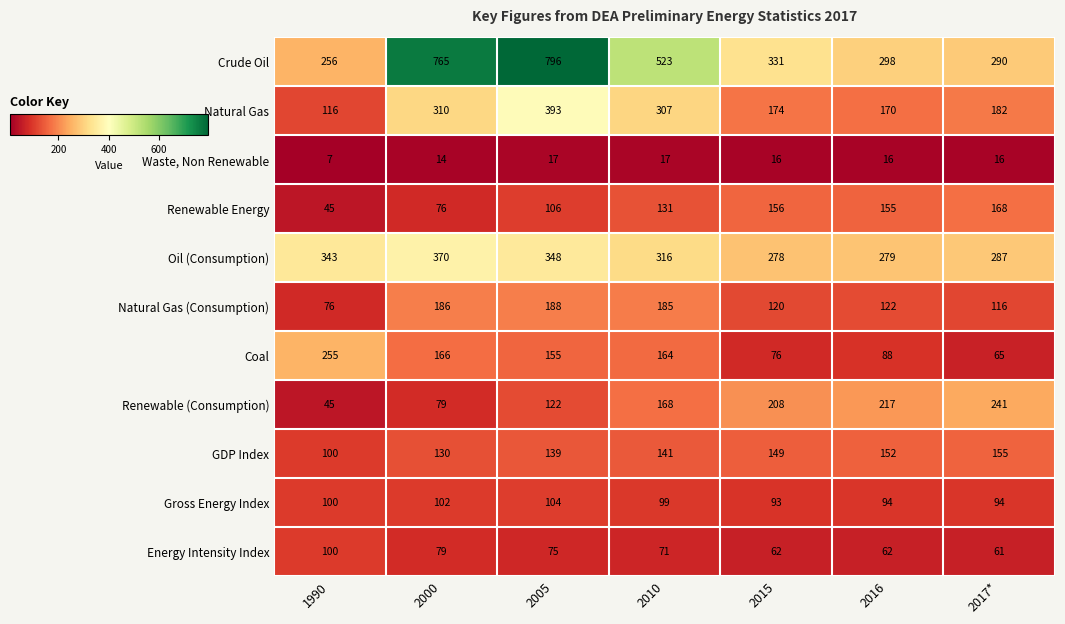

What is the maximum value shown in the chart?

796